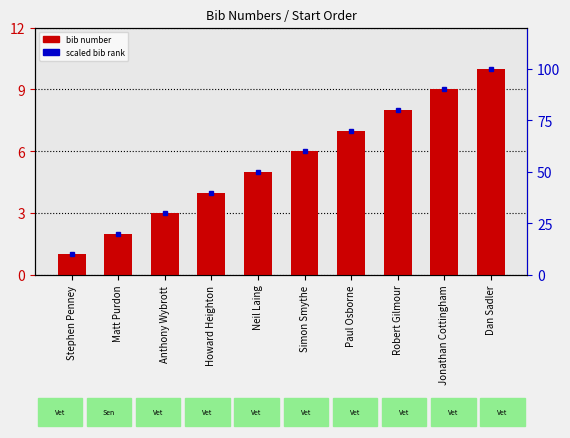

Reading right to left, extract all data points from this chart.

10	9	8	7	6	5	4	3	2	1